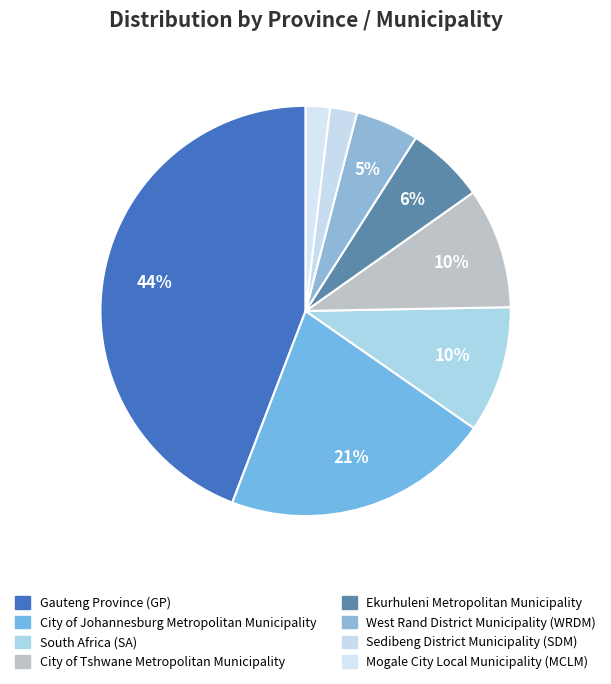

Count the number of slices in the pie.

8